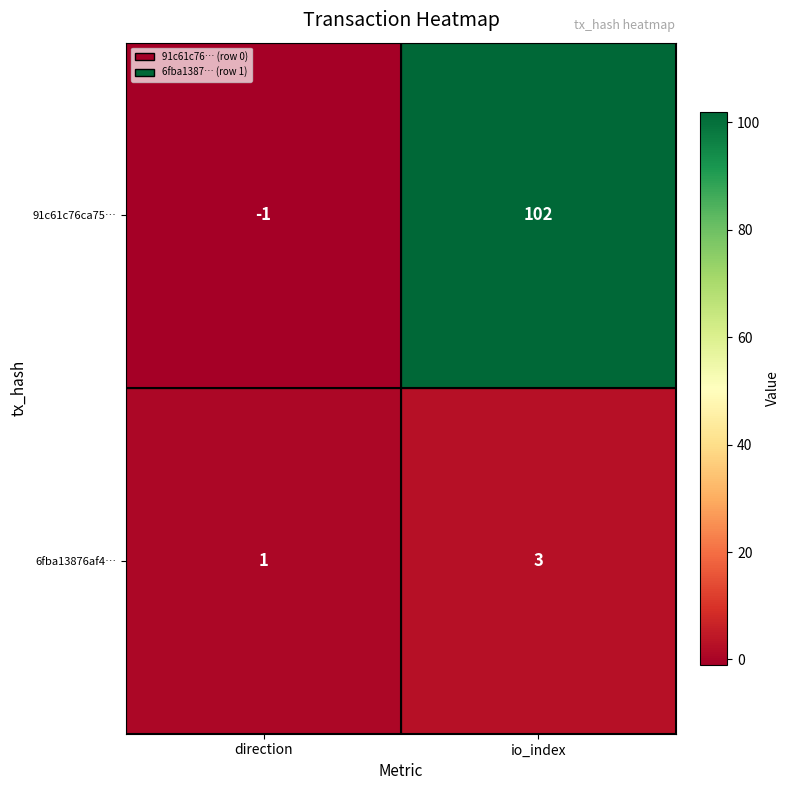

At which category is the sum across all series the highest?

io_index